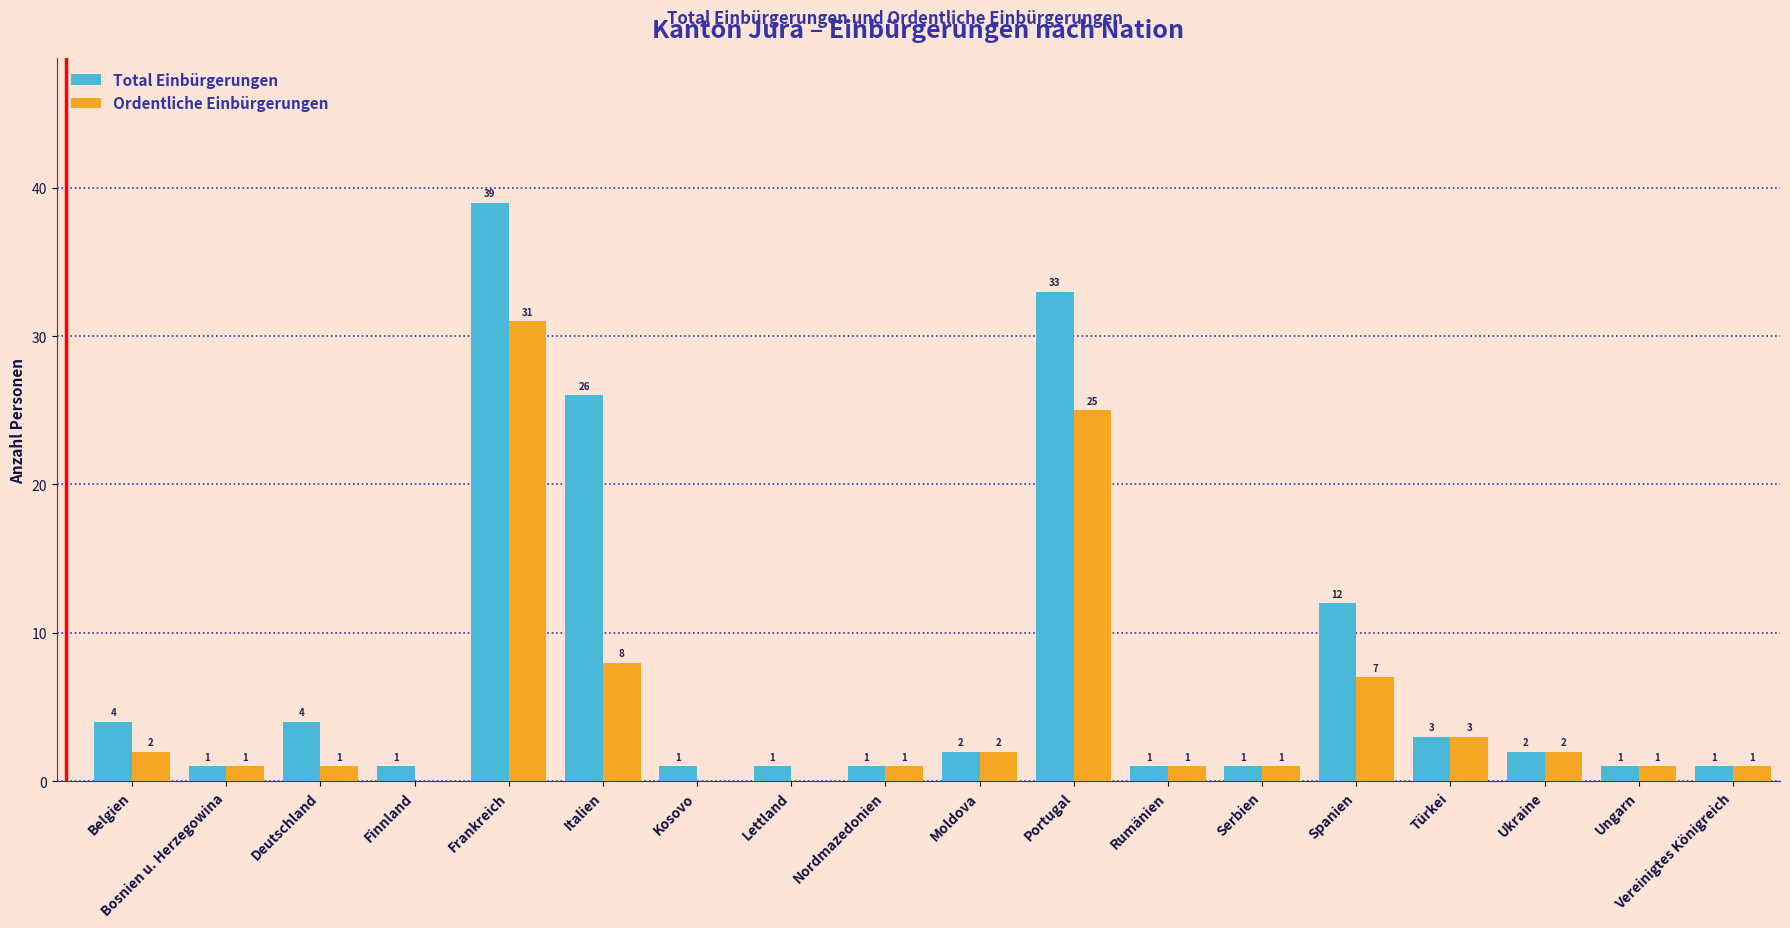

Where does the Total Einbürgerungen series first go above 2?

Belgien